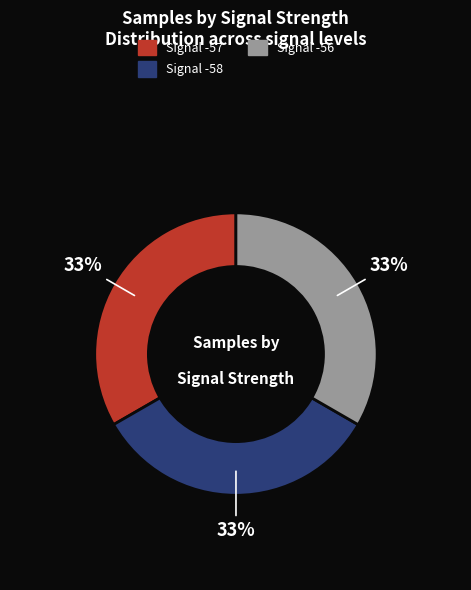

What is the ratio of the value at Signal -57 to the value at Signal -56?

1.0